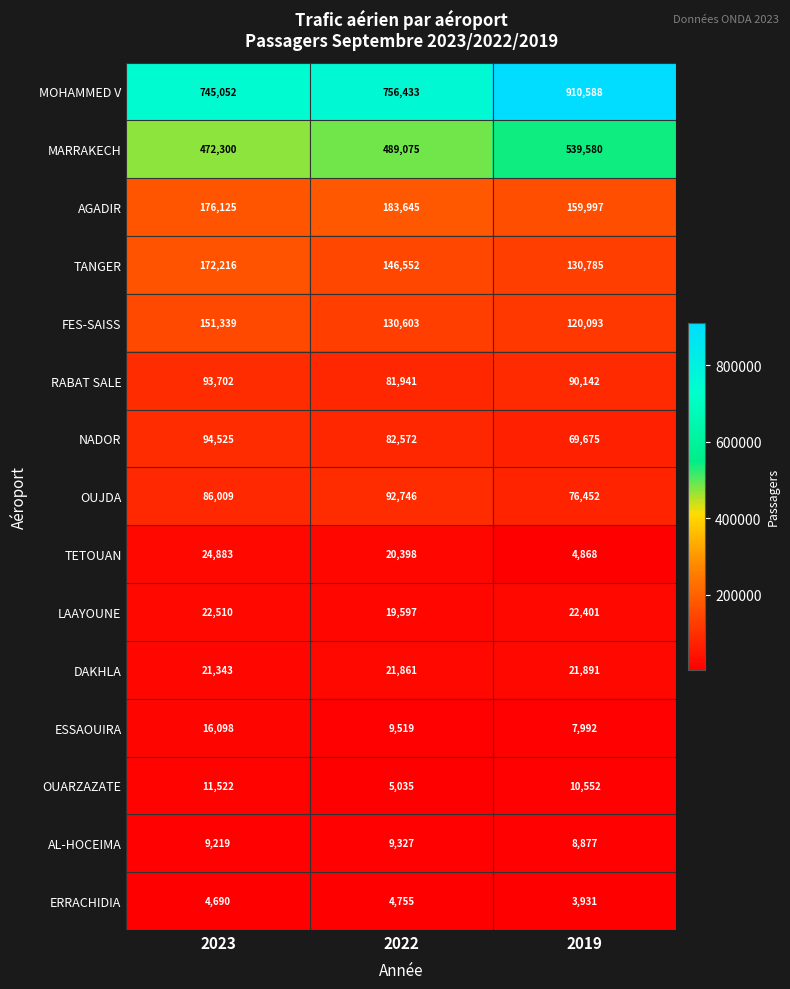

What is the spread (max minus min) of values at 2019?

906657